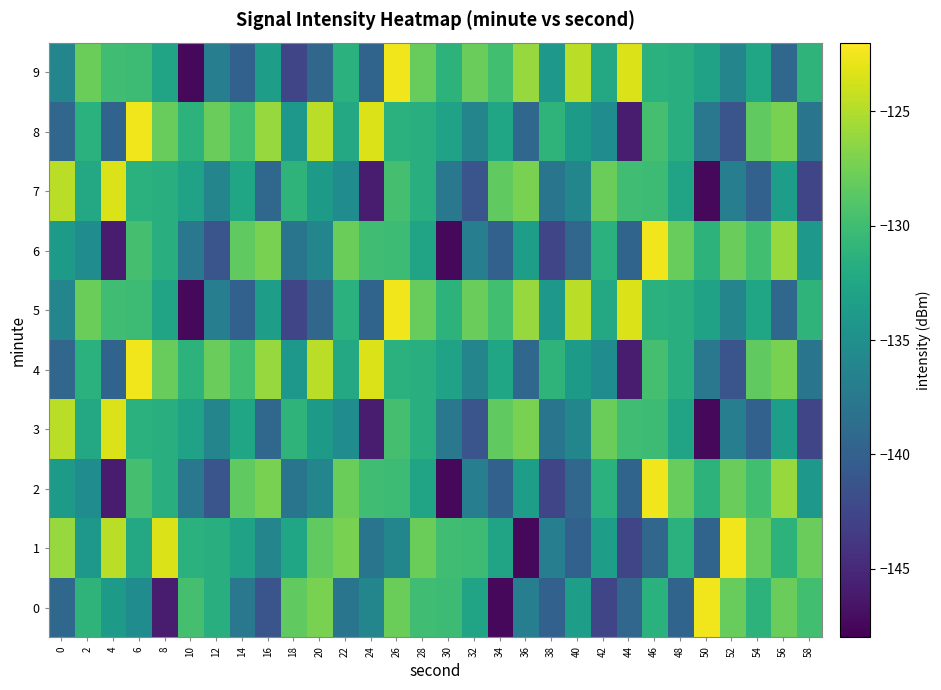

At which category is the sum across all series the highest?

26